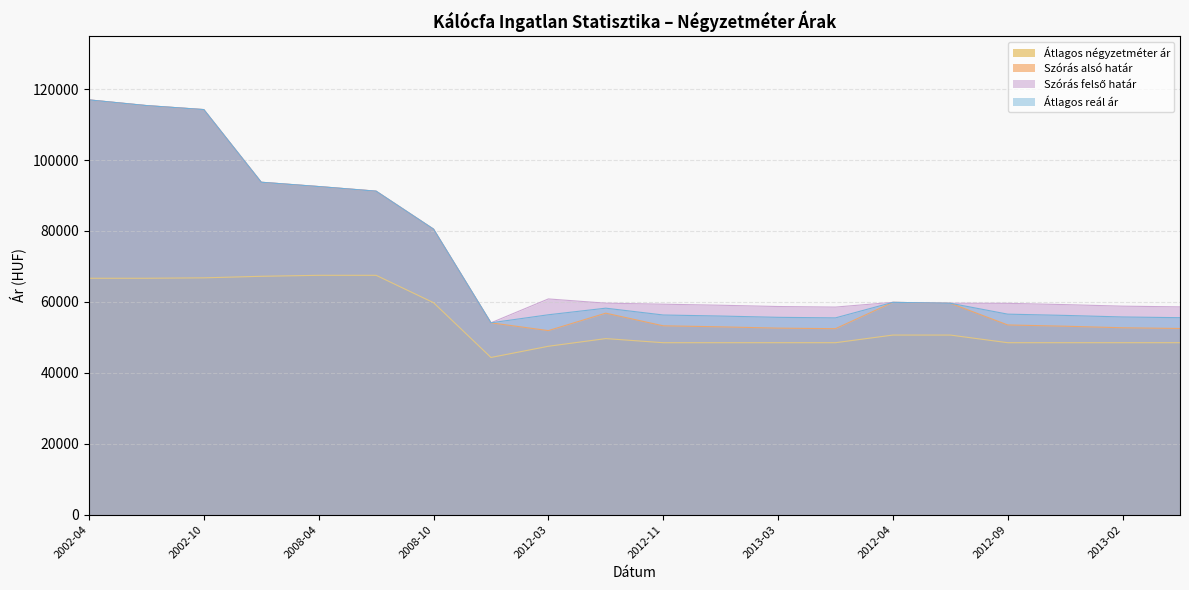

True or false: Szórás felső határ and Átlagos négyzetméter ár intersect in this chart.

False